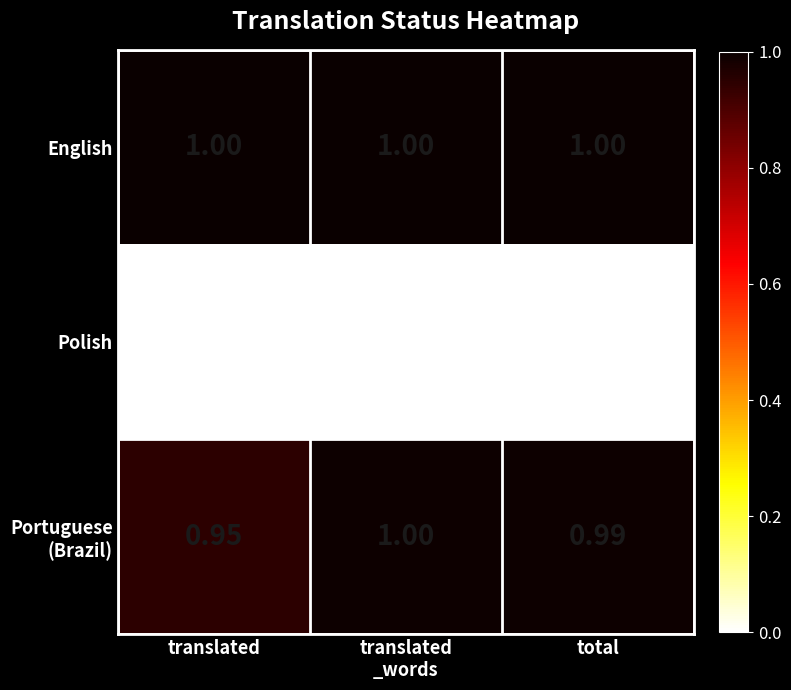

Is the value of Polish at total greater than the value of English at total?

No